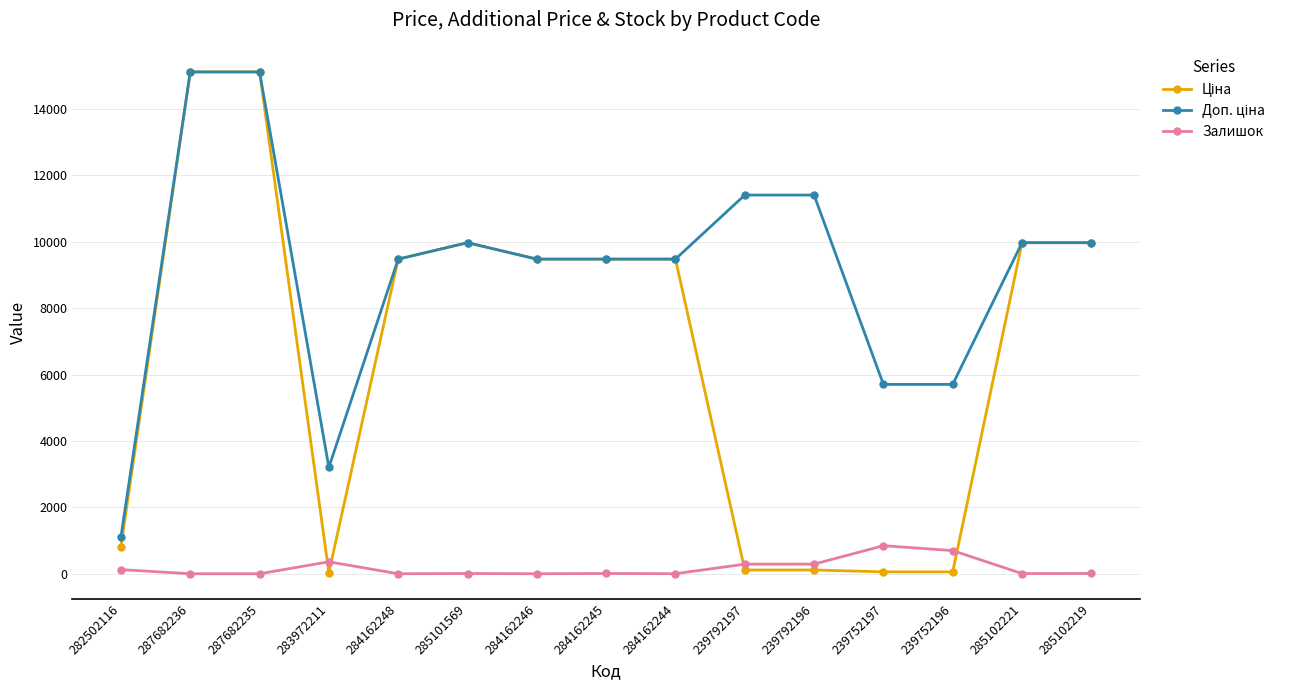

At how many categories does at least one series exceed 10604?

4